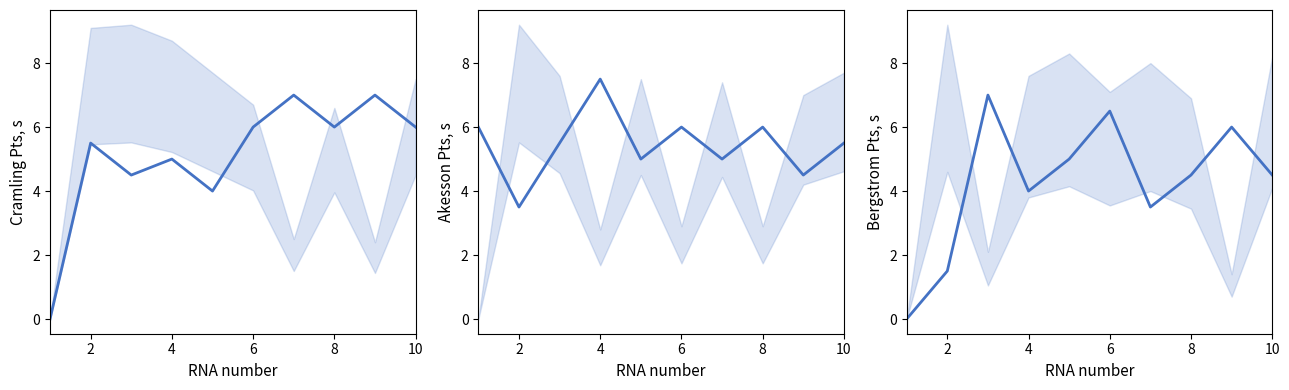

In Akesson Pts, s, how many points are lower than both neighbors (excluding endpoints)?

4